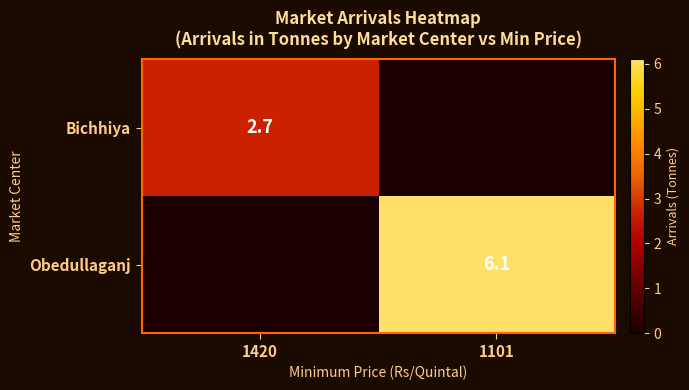

The value of Obedullaganj at 1101 is 6.1. True or false?

True